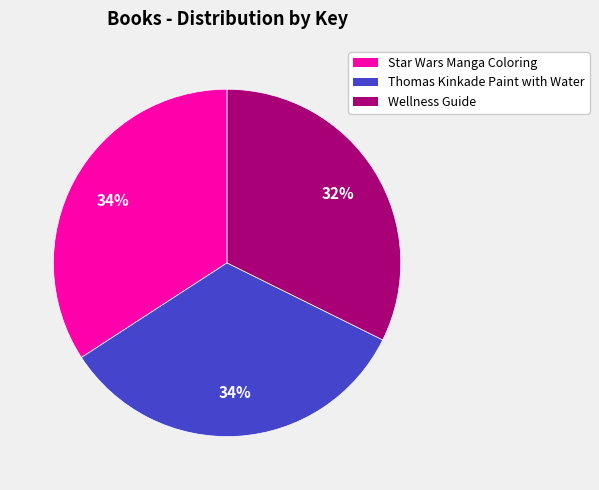

To the nearest percent, what is the difference between the largest and smallest slice percentages?

2%